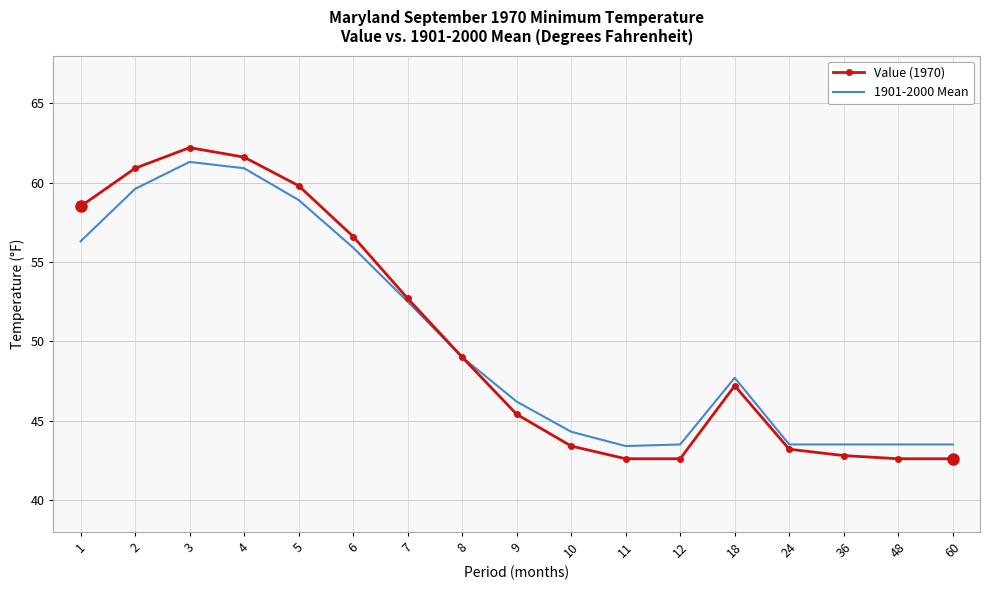

True or false: Value (1970) has a value of 95.9 at 3.

False